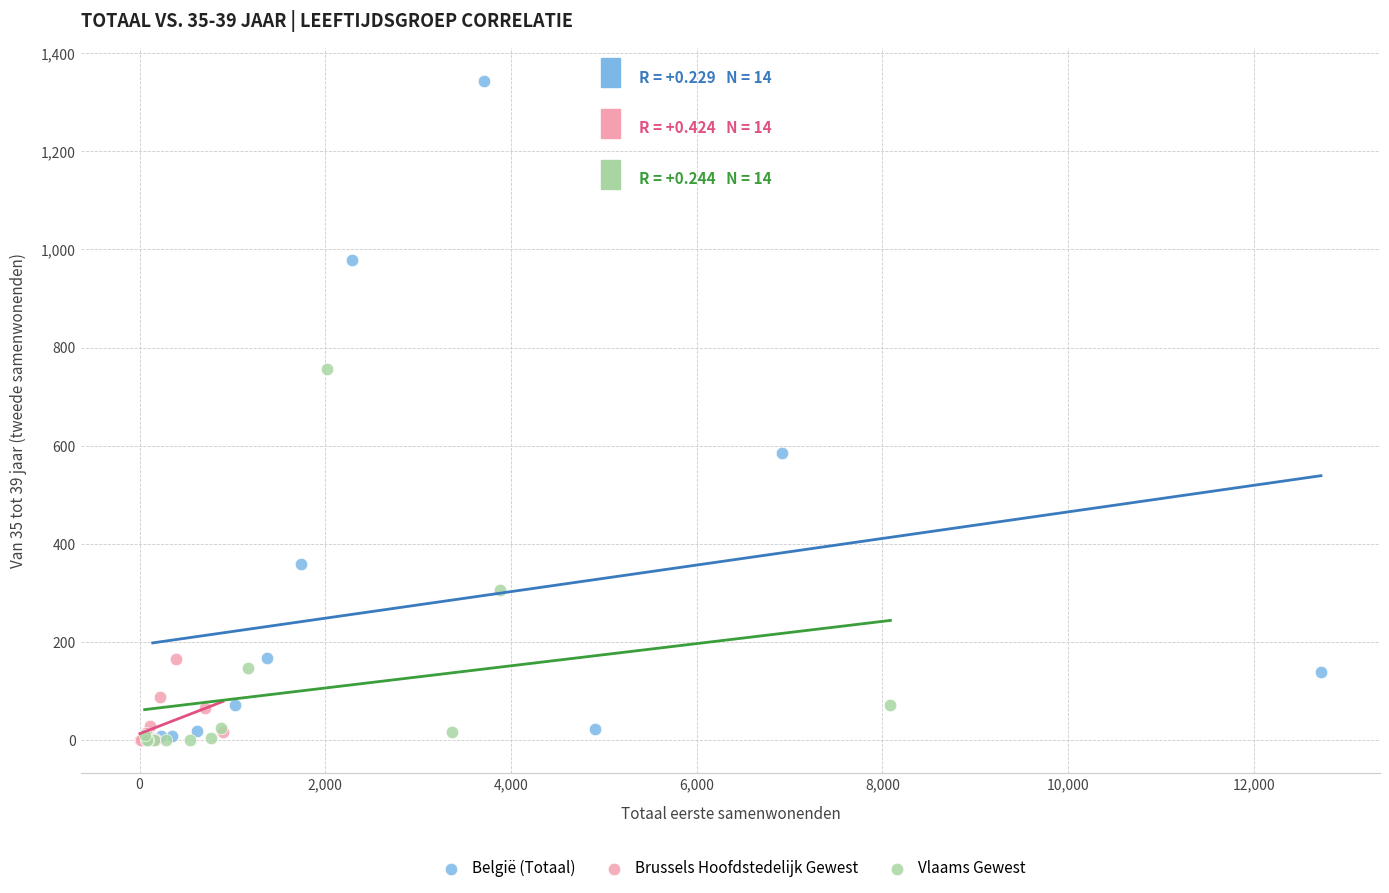

Which series has the widest spread of Y values?

België (Totaal)